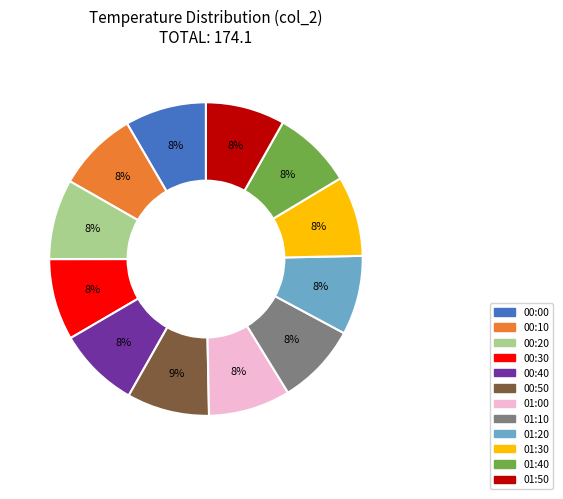

Does 00:40 represent more than half of the total?

No